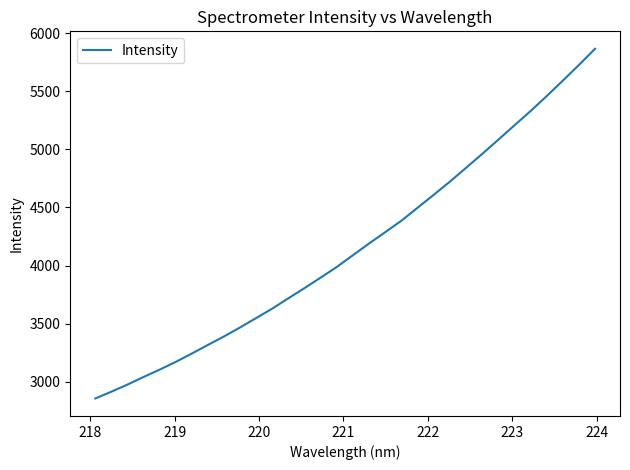

What is the difference between the maximum and minimum values?

3011.7